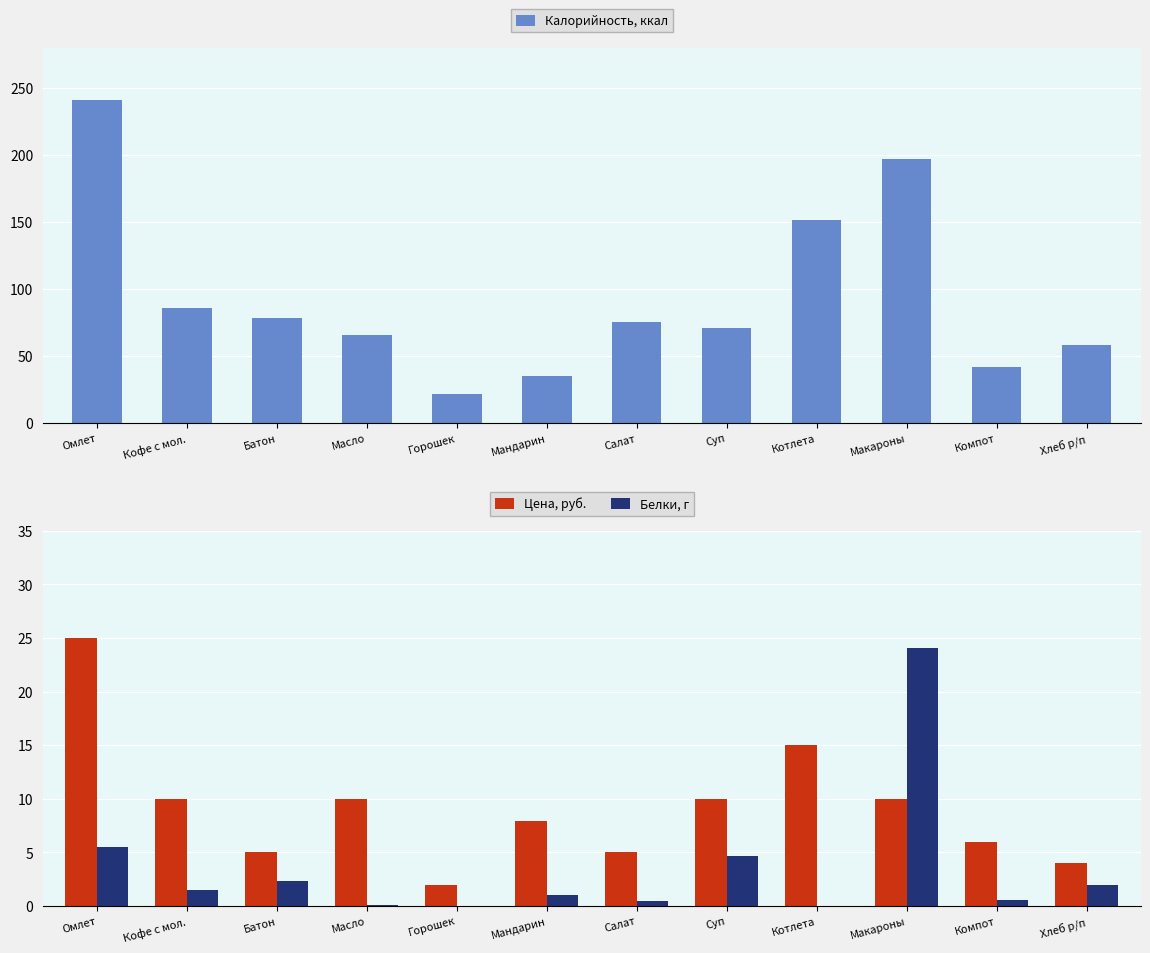

At how many categories does at least one series exceed 214?

1